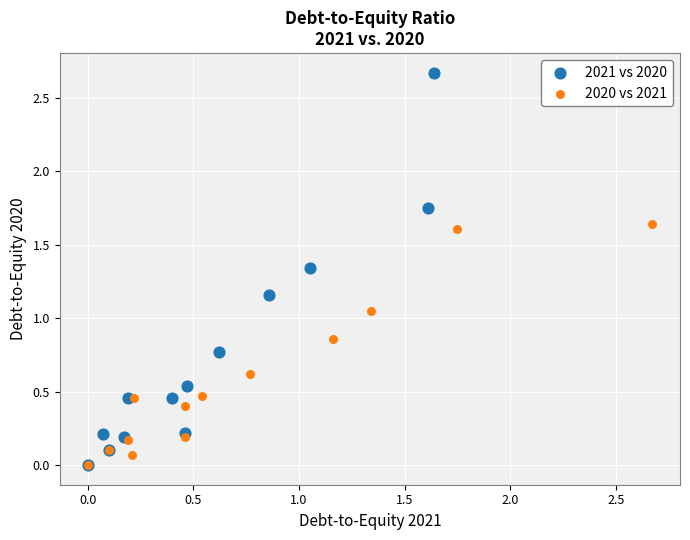

What are all the series names shown in the legend?

2021 vs 2020, 2020 vs 2021